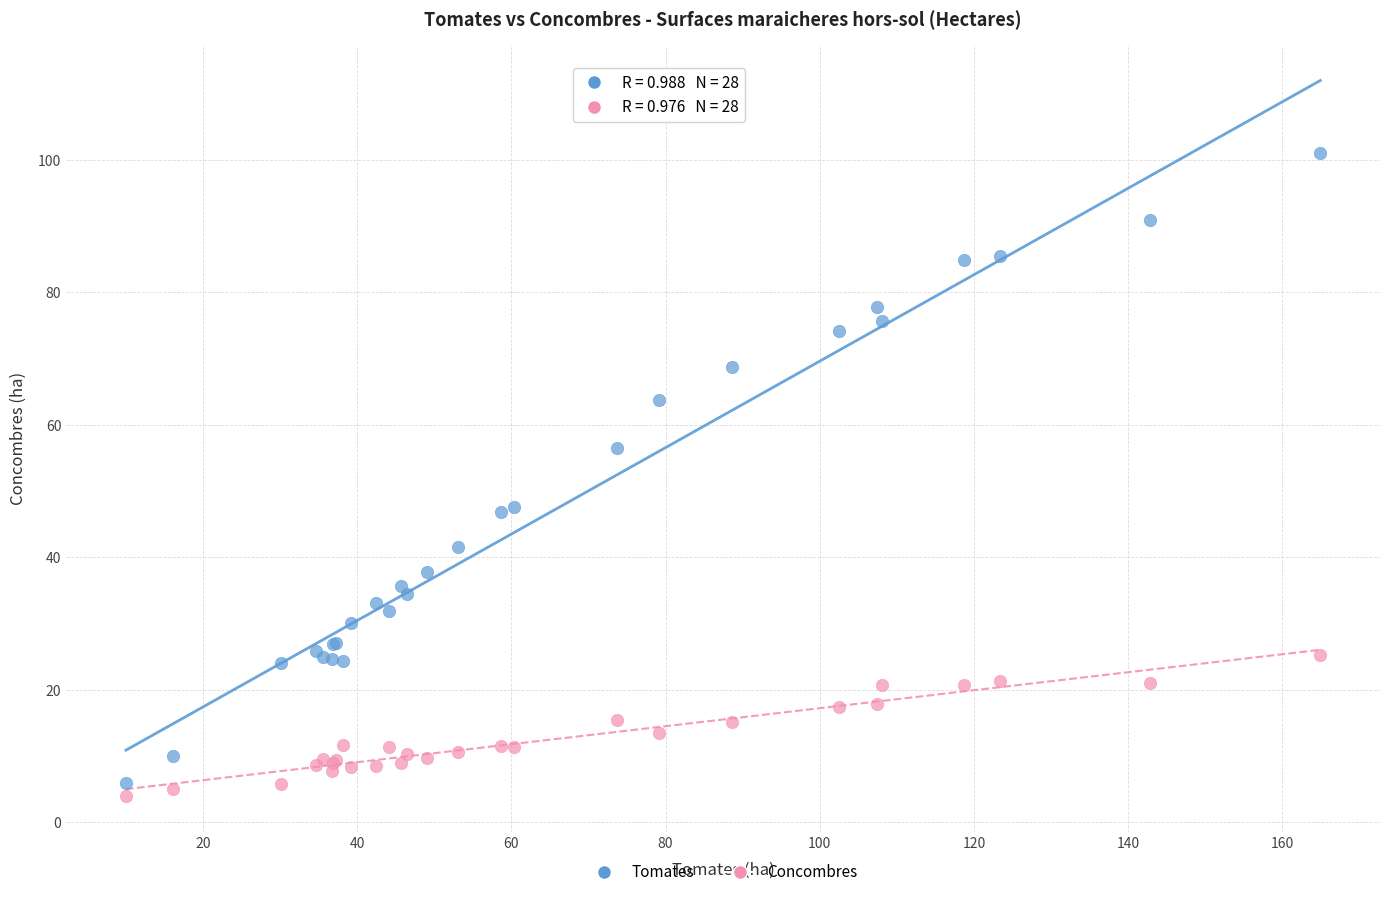

Which series has the largest Y range (max minus min)?

Tomates